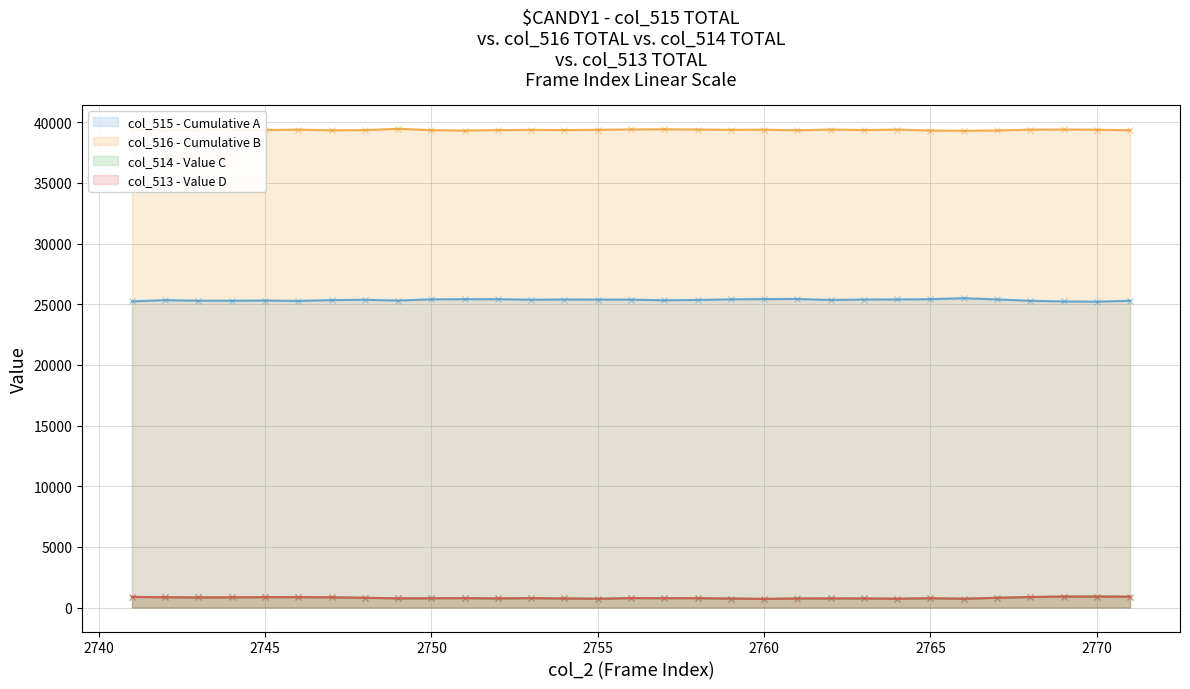

Reading left to right, list all the values displayed in this chart.

col_515: 2741=25238	2742=25342	2743=25296	2744=25295	2745=25312	2746=25277	2747=25345	2748=25372	2749=25308	2750=25411	2751=25420	2752=25420	2753=25378	2754=25393	2755=25390	2756=25385	2757=25328	2758=25355	2759=25409	2760=25430	2761=25438	2762=25355	2763=25393	2764=25400	2765=25420	2766=25503	2767=25400	2768=25289	2769=25235	2770=25216	2771=25290
col_516: 2741=39414	2742=39341	2743=39400	2744=39396	2745=39366	2746=39399	2747=39343	2748=39358	2749=39467	2750=39354	2751=39321	2752=39358	2753=39379	2754=39364	2755=39382	2756=39415	2757=39427	2758=39405	2759=39382	2760=39392	2761=39345	2762=39405	2763=39364	2764=39399	2765=39323	2766=39306	2767=39329	2768=39397	2769=39409	2770=39390	2771=39348
col_514: 2741=883	2742=852	2743=839	2744=844	2745=857	2746=859	2747=847	2748=805	2749=760	2750=770	2751=778	2752=757	2753=778	2754=752	2755=727	2756=780	2757=774	2758=775	2759=744	2760=713	2761=749	2762=757	2763=752	2764=726	2765=774	2766=726	2767=806	2768=869	2769=910	2770=910	2771=897
col_513: 2741=883	2742=851	2743=838	2744=844	2745=857	2746=858	2747=847	2748=805	2749=760	2750=770	2751=778	2752=757	2753=777	2754=752	2755=727	2756=780	2757=774	2758=775	2759=744	2760=713	2761=748	2762=757	2763=752	2764=727	2765=774	2766=726	2767=806	2768=869	2769=909	2770=910	2771=897